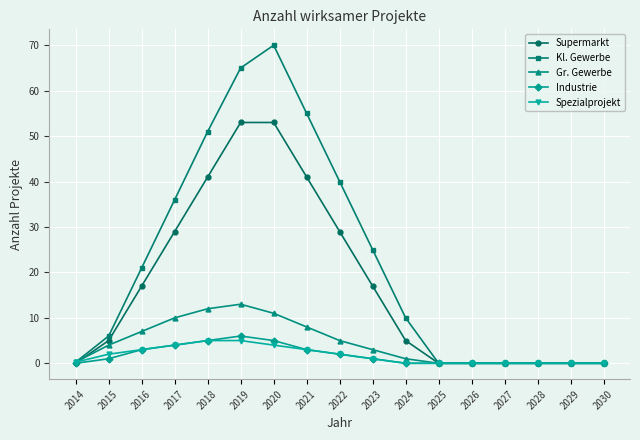

How many lines are shown in the chart?

5